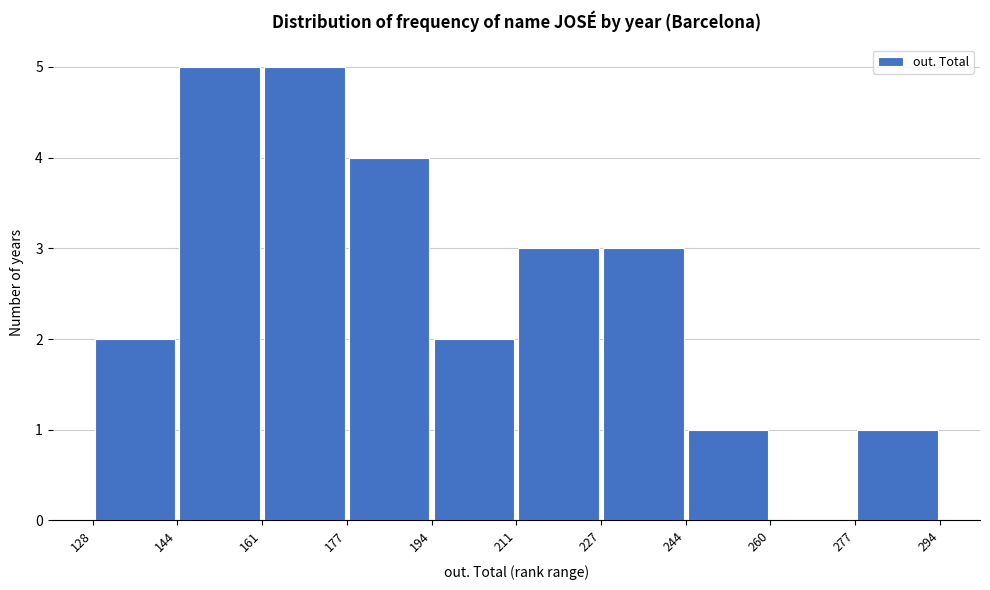

Reading left to right, transcribe this chart: for each bar, give the range it covers on the x-axis and its height. The values are not printed on the chart, so give them approximately, as read against the axis.

128 to 144: 2
144 to 161: 5
161 to 177: 5
177 to 194: 4
194 to 211: 2
211 to 227: 3
227 to 244: 3
244 to 260: 1
260 to 277: 0
277 to 294: 1